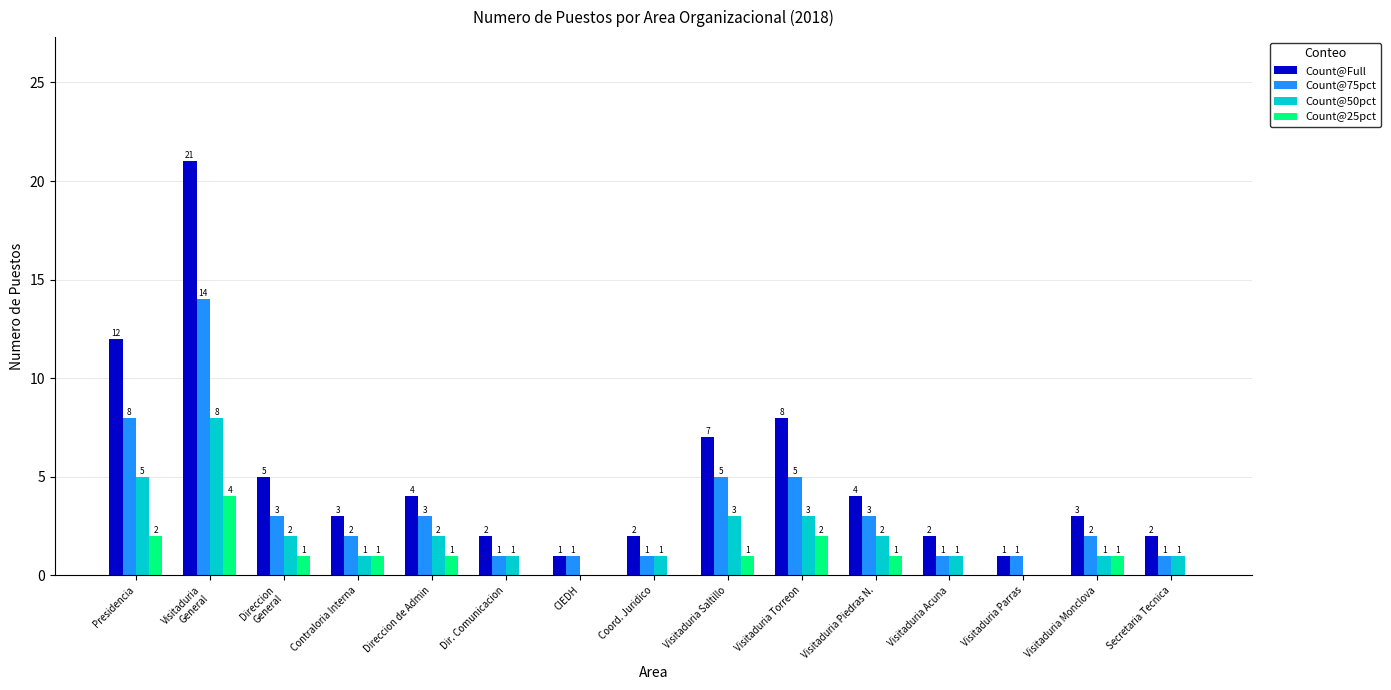

True or false: Count@50pct has a value of 3 at Direccion
General.

False